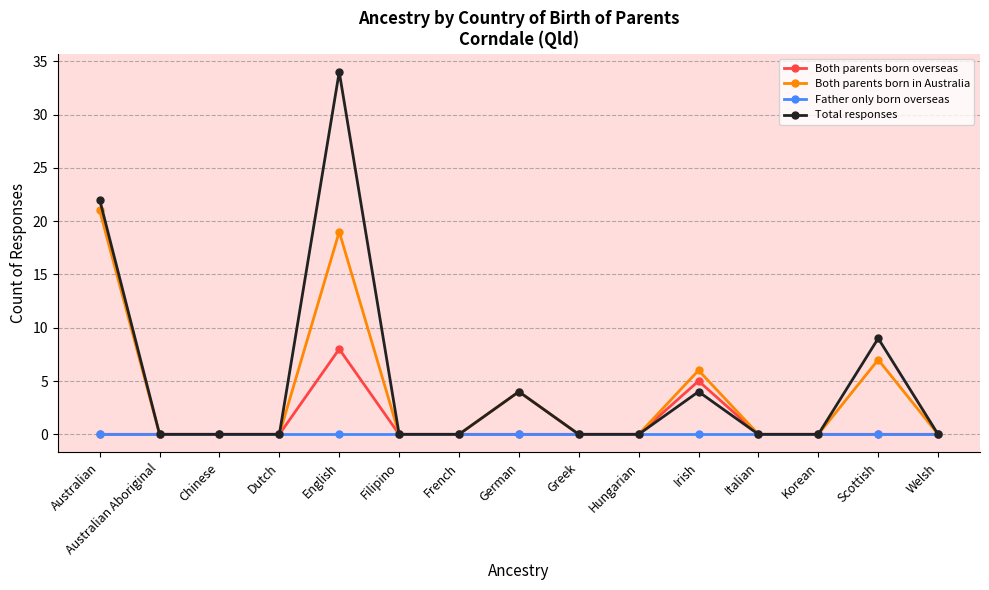

In Total responses, how many points are higher than both neighbors (excluding endpoints)?

4